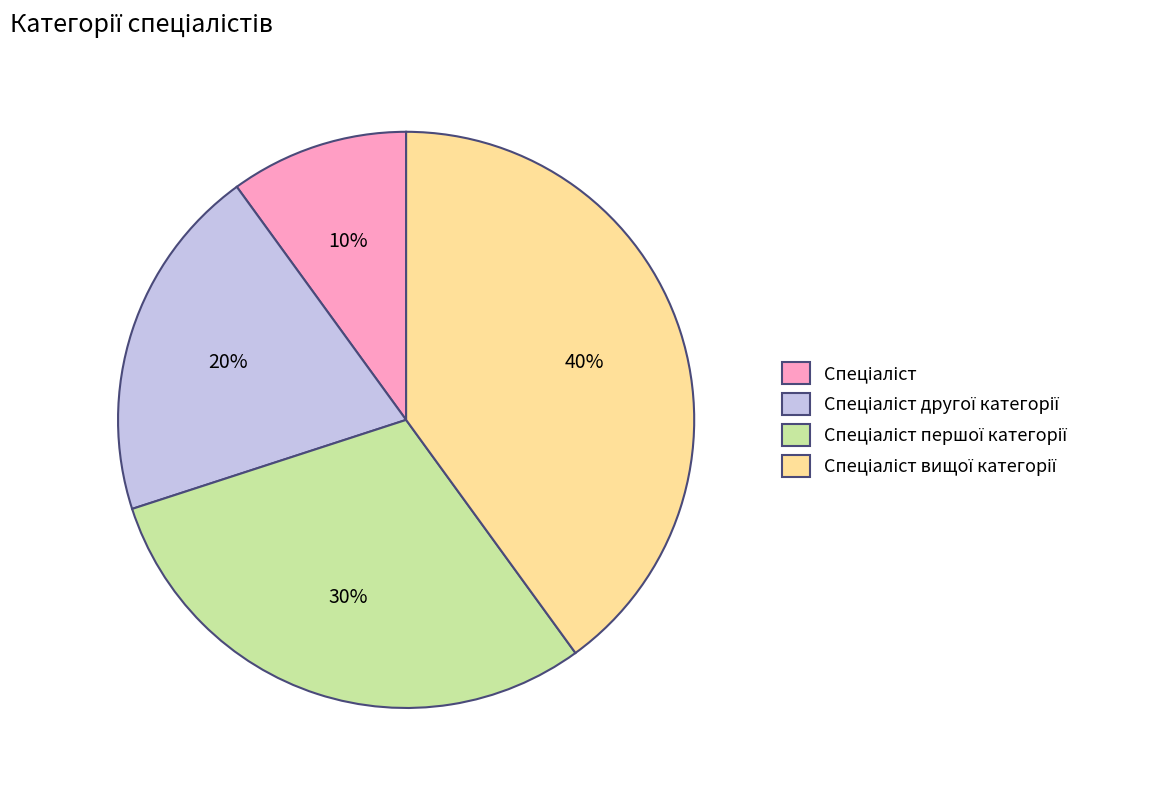

To the nearest percent, what is the average slice percentage?

25%